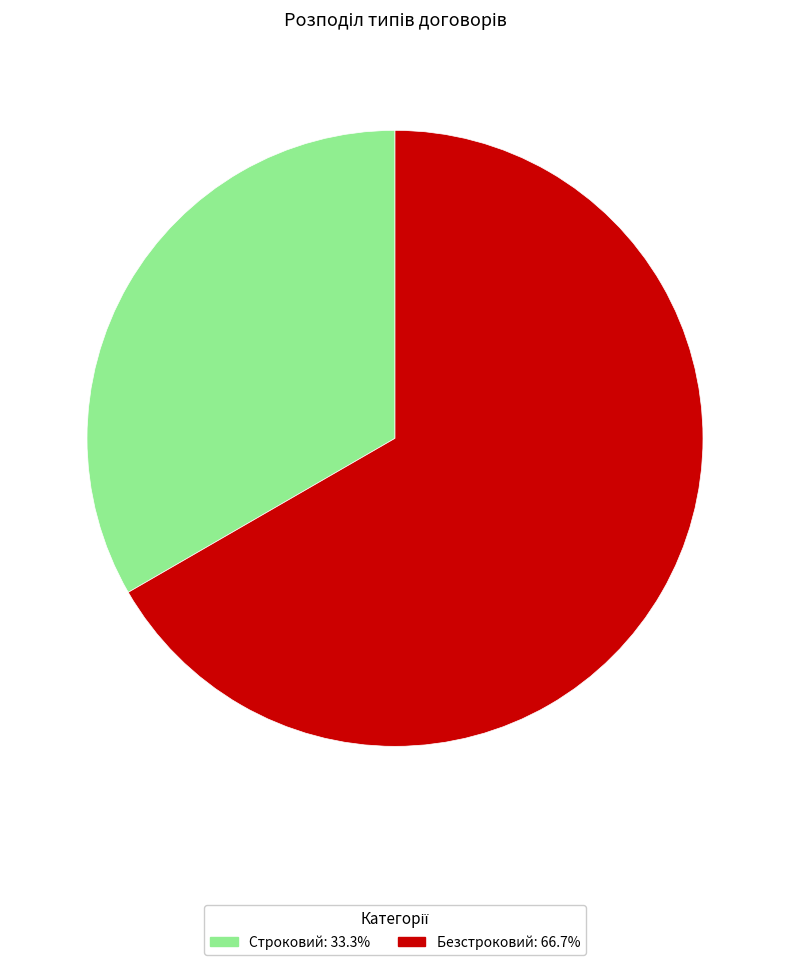

Which has a higher value, Строковий or Безстроковий?

Безстроковий